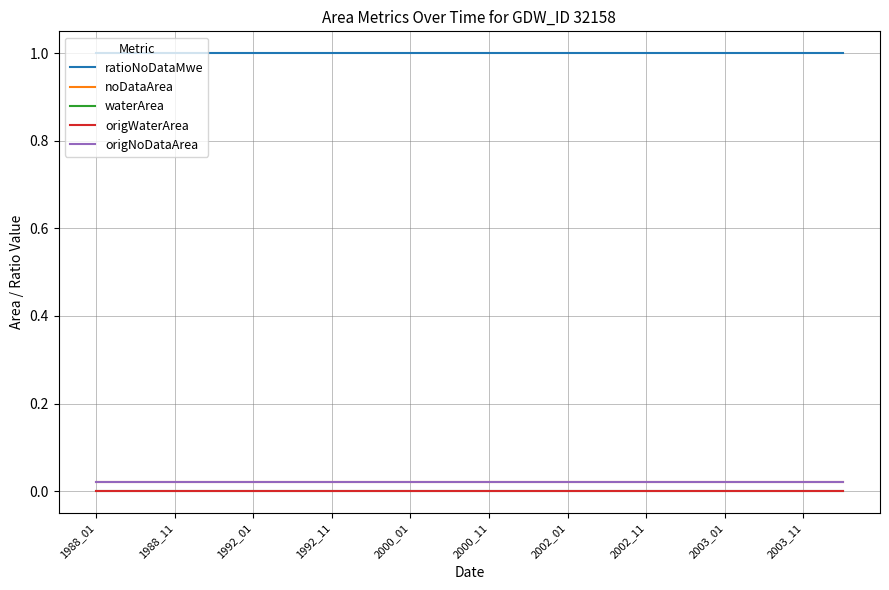

What is the label of the 11th point from the right?

2003_11